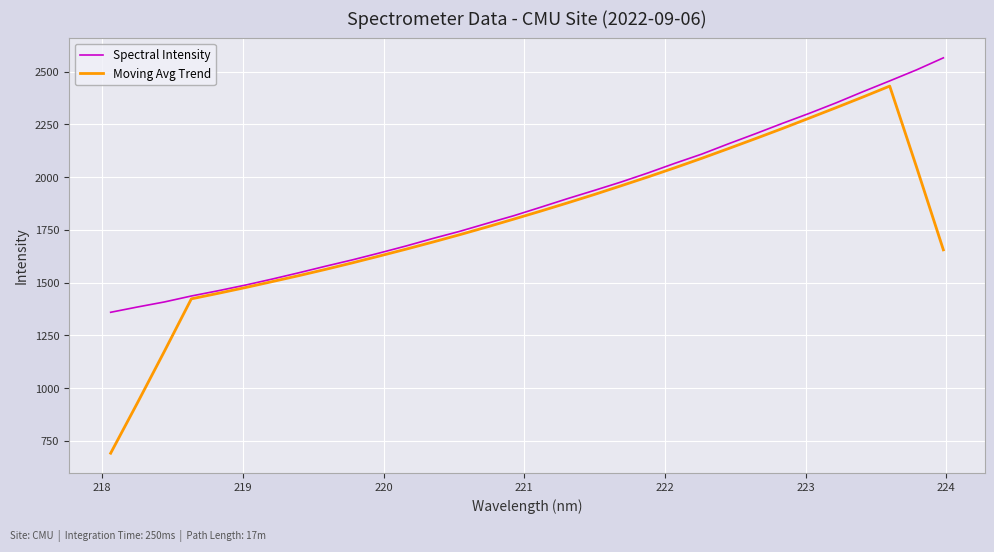

Which series has the largest total across all categories?

Spectral Intensity